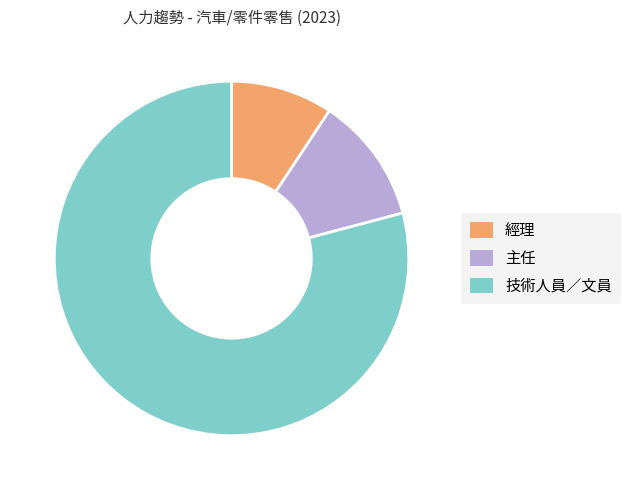

Between 技術人員／文員 and 主任, which is larger?

技術人員／文員